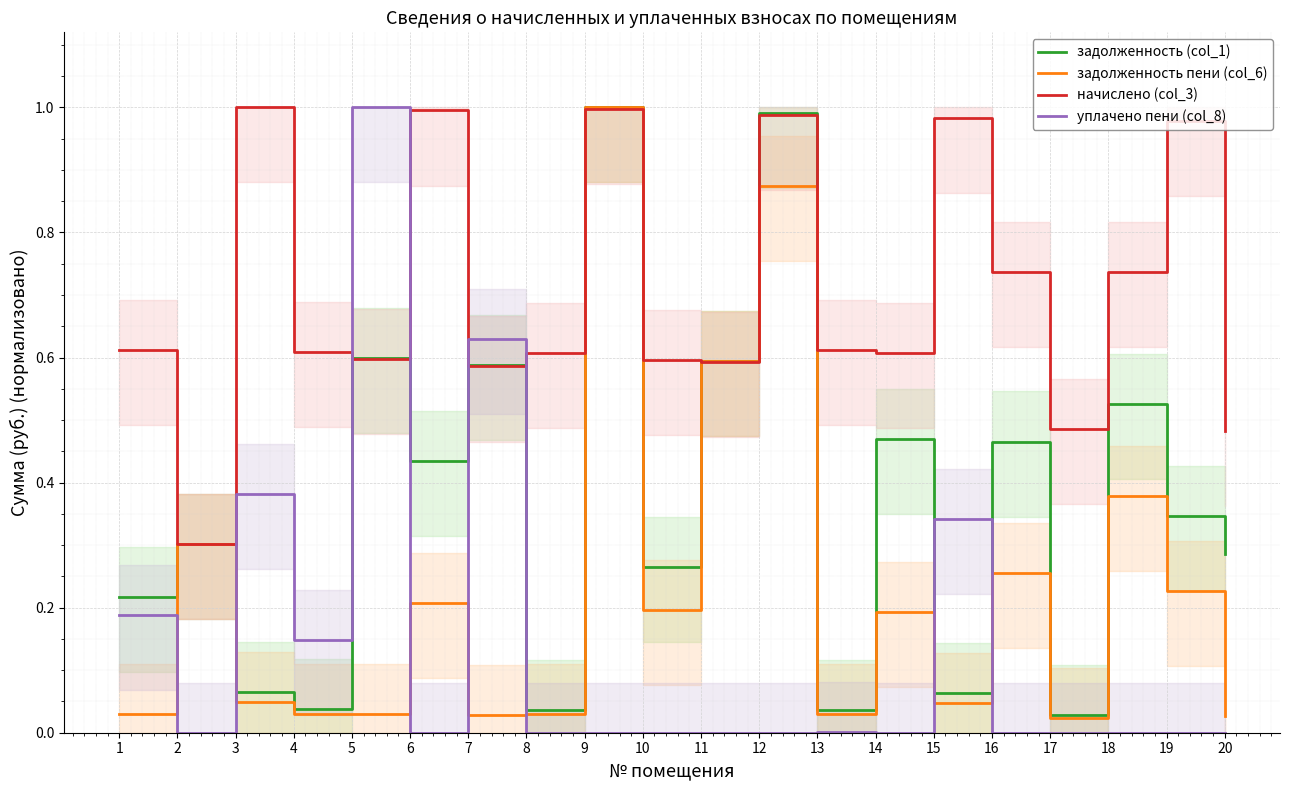

Reading left to right, list all the values displayed in this chart.

задолженность (col_1): 1=0.2	2=0.3	3=0.1	4=0.0	5=0.6	6=0.4	7=0.6	8=0.0	9=1.0	10=0.3	11=0.6	12=1.0	13=0.0	14=0.5	15=0.1	16=0.5	17=0.0	18=0.5	19=0.3	20=0.3
задолженность пени (col_6): 1=0.0	2=0.3	3=0.0	4=0.0	5=0.0	6=0.2	7=0.0	8=0.0	9=1.0	10=0.2	11=0.6	12=0.9	13=0.0	14=0.2	15=0.0	16=0.3	17=0.0	18=0.4	19=0.2	20=0.0
начислено (col_3): 1=0.6	2=0.3	3=1.0	4=0.6	5=0.6	6=1.0	7=0.6	8=0.6	9=1.0	10=0.6	11=0.6	12=1.0	13=0.6	14=0.6	15=1.0	16=0.7	17=0.5	18=0.7	19=1.0	20=0.5
уплачено пени (col_8): 1=0.2	2=0.0	3=0.4	4=0.1	5=1.0	6=0.0	7=0.6	8=0.0	9=0.0	10=0.0	11=0.0	12=0.0	13=0.0	14=0.0	15=0.3	16=0.0	17=0.0	18=0.0	19=0.0	20=0.0